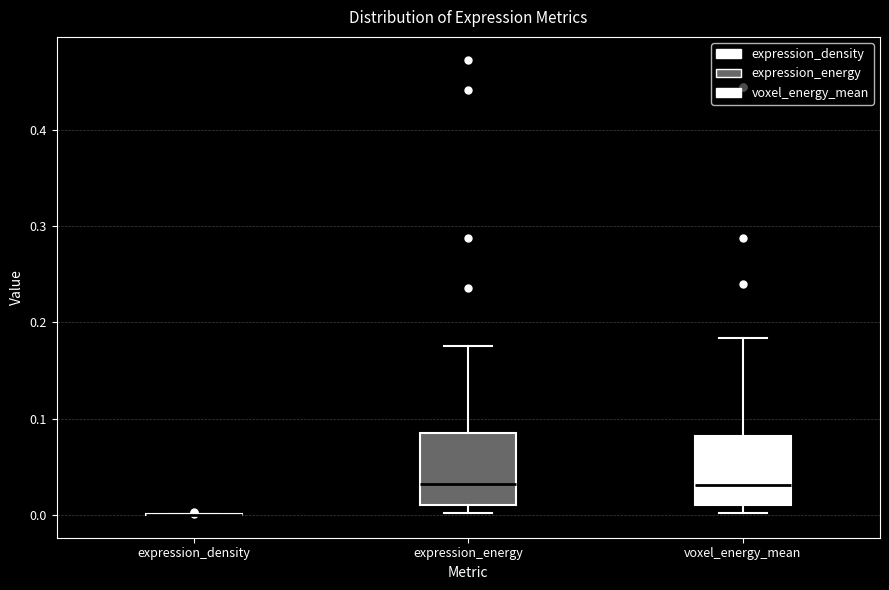

Reading left to right, read every box against the y-axis: the position of its median line, the range the box covers, and the ends of its whiskers. The values are not printed on the chart, so give them approximately, as read against the axis.

expression_density: box collapsed to a line at 0.00, whiskers 0.00 to 0.00
expression_energy: median 0.03, box 0.01 to 0.09, whiskers 0.00 to 0.18
voxel_energy_mean: median 0.03, box 0.01 to 0.08, whiskers 0.00 to 0.18